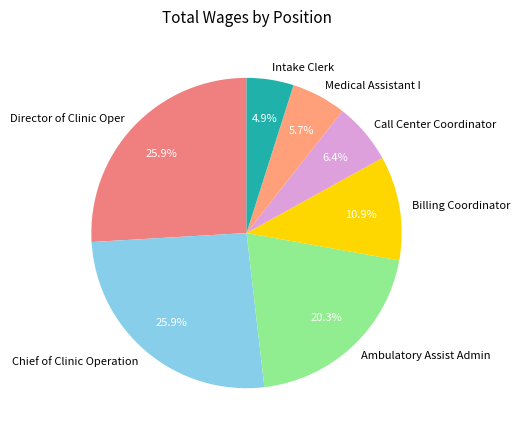

Is there any slice that represents more than half of the pie?

No